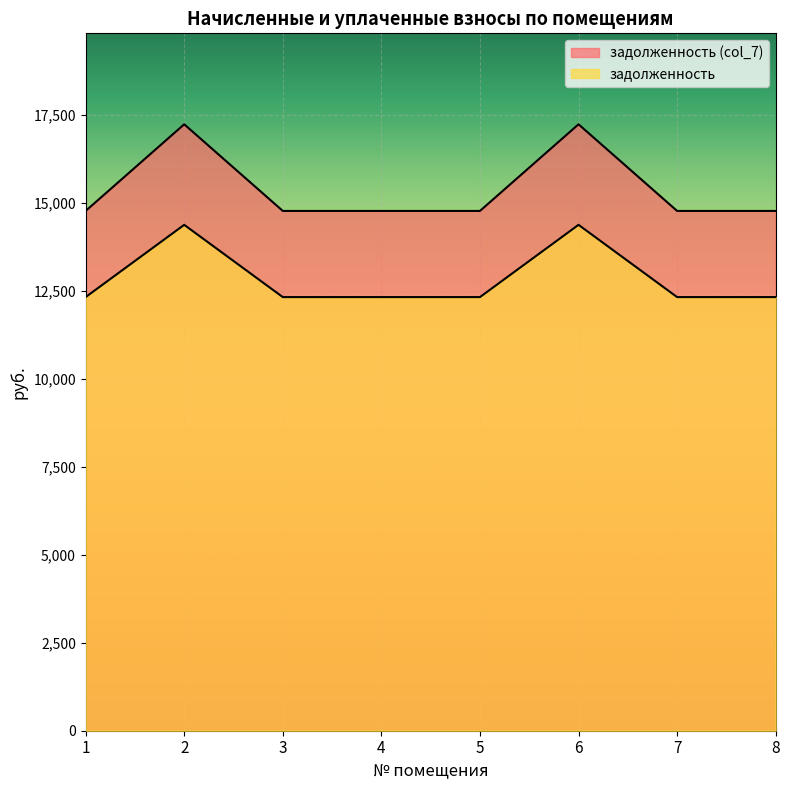

How many data points does each series have?

8